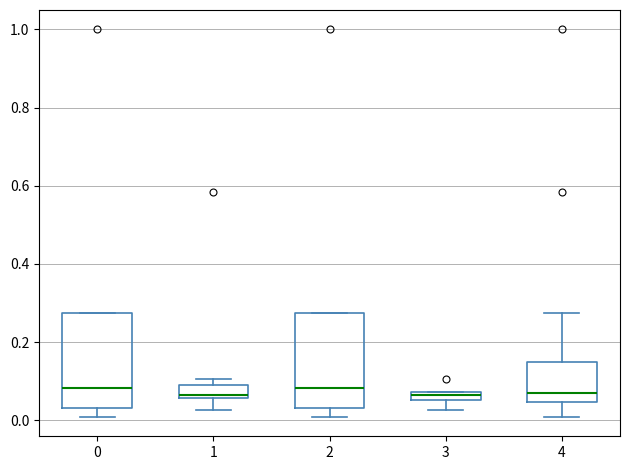

Where is the upper edge of the box at x = 2 on the y-axis? The values are not printed on the chart, so give them approximately, as read against the axis.

0.28